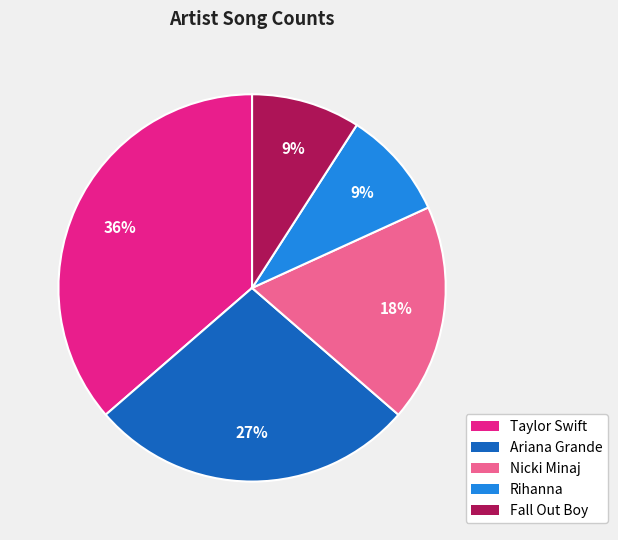

Does Fall Out Boy represent more than half of the total?

No